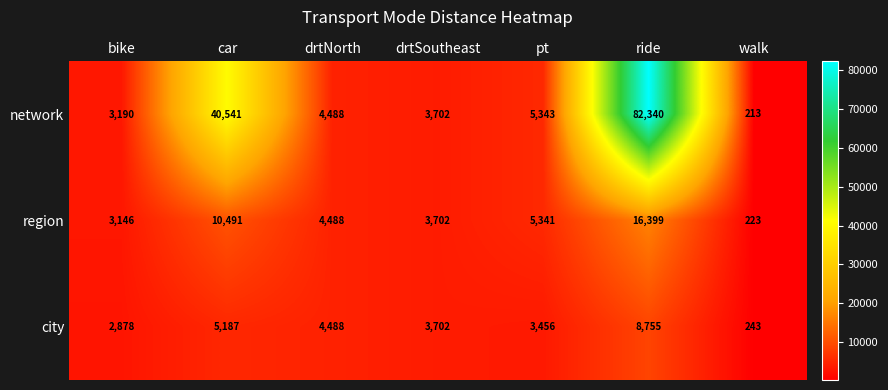

What is the difference between the maximum and minimum values in the city series?

8512